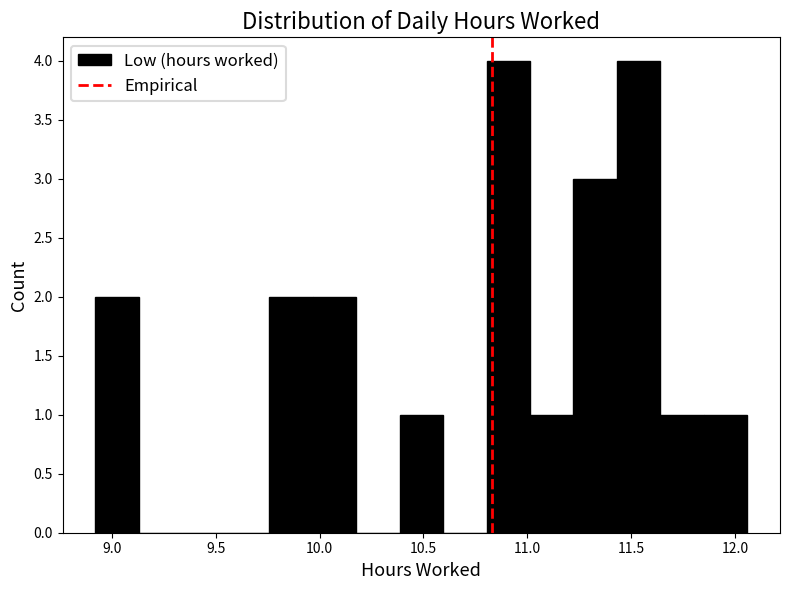

Reading left to right, list every bar in this chart as the range it spans on the x-axis followed by its height. Neither the bar edges nor the heights are printed on the chart, so give them approximately, as read against the axes.

8.90 to 9.15: 2
9.15 to 9.35: 0
9.35 to 9.55: 0
9.55 to 9.75: 0
9.75 to 9.95: 2
9.95 to 10.20: 2
10.20 to 10.40: 0
10.40 to 10.60: 1
10.60 to 10.80: 0
10.80 to 11.00: 4
11.00 to 11.20: 1
11.20 to 11.45: 3
11.45 to 11.65: 4
11.65 to 11.85: 1
11.85 to 12.05: 1